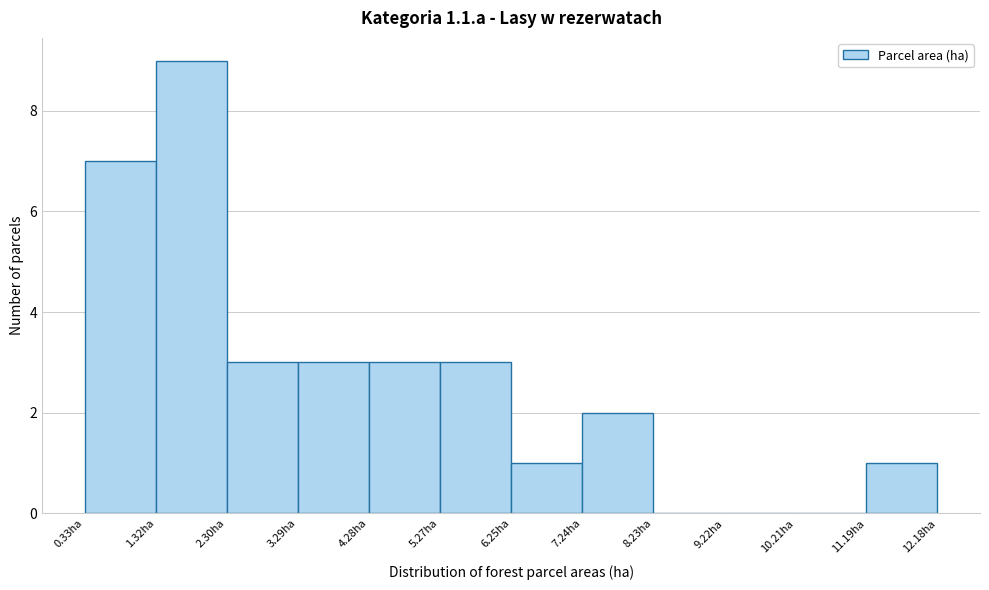

Reading left to right, list every bar in this chart as the range it spans on the x-axis followed by its height. Neither the bar edges nor the heights are printed on the chart, so give them approximately, as read against the axes.

0.3 to 1.3: 7
1.3 to 2.3: 9
2.3 to 3.3: 3
3.3 to 4.3: 3
4.3 to 5.3: 3
5.3 to 6.3: 3
6.3 to 7.2: 1
7.2 to 8.2: 2
8.2 to 9.2: 0
9.2 to 10.2: 0
10.2 to 11.2: 0
11.2 to 12.2: 1